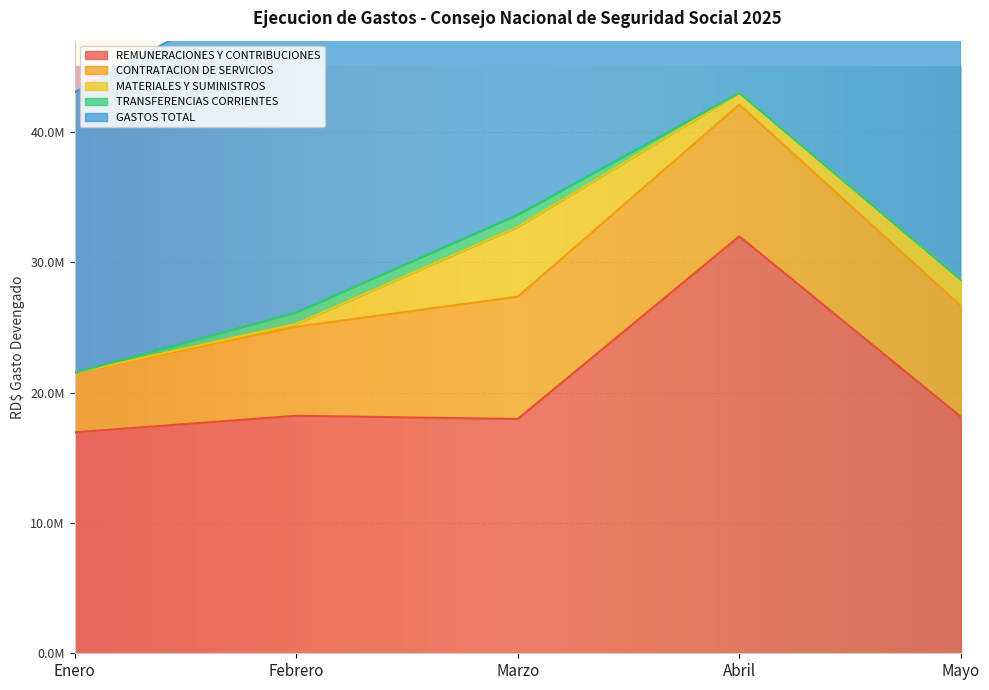

Reading right to left, extract all data points from this chart.

REMUNERACIONES Y CONTRIBUCIONES: 18143704.6	31990272.6	17975823.2	18221357.1	16953261.1
CONTRATACION DE SERVICIOS: 8506766.0	10107473.8	9383982.4	6831753.8	4564214.3
MATERIALES Y SUMINISTROS: 2002322.3	892290.3	5354618.6	218697.2	0.0
TRANSFERENCIAS CORRIENTES: 0.0	0.0	922555.6	868364.3	0.0
GASTOS TOTAL: 28974932.8	43011236.7	33636979.8	26140172.4	21517475.3